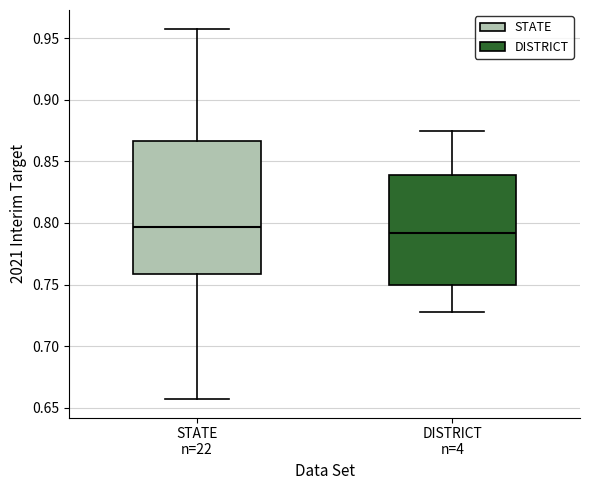

Reading left to right, read every box against the y-axis: the position of its median line, the range the box covers, and the ends of its whiskers. The values are not printed on the chart, so give them approximately, as read against the axis.

STATE n=22: median 0.795, box 0.760 to 0.865, whiskers 0.655 to 0.960
DISTRICT n=4: median 0.790, box 0.750 to 0.840, whiskers 0.730 to 0.875